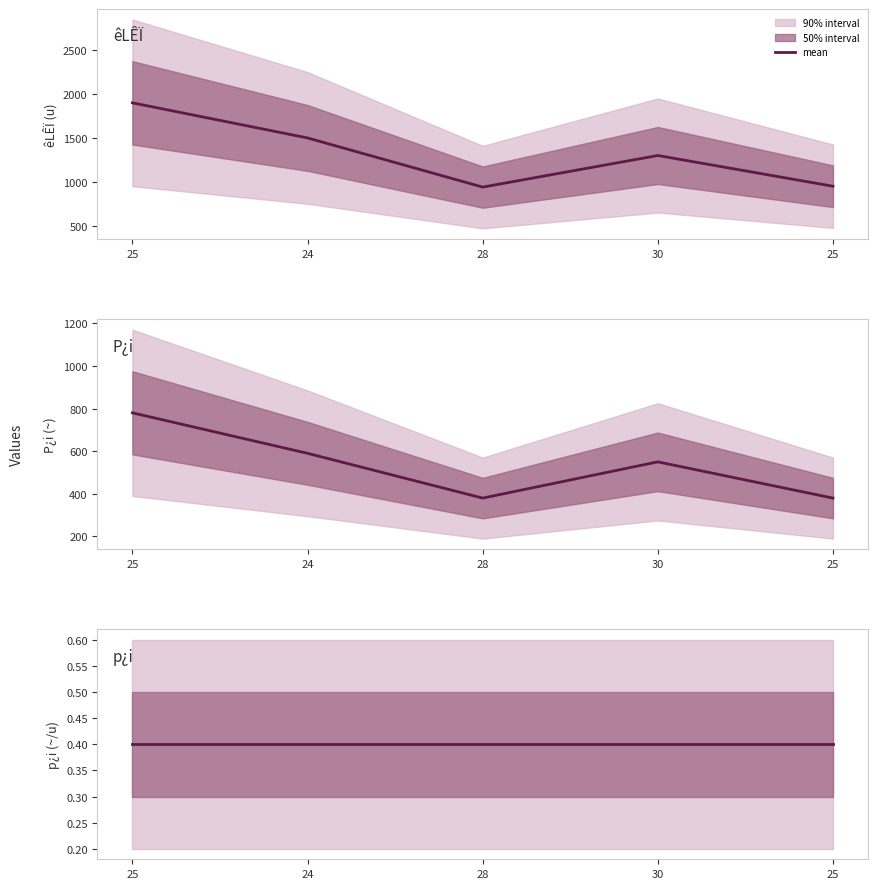

At which category is the sum across all series the highest?

25